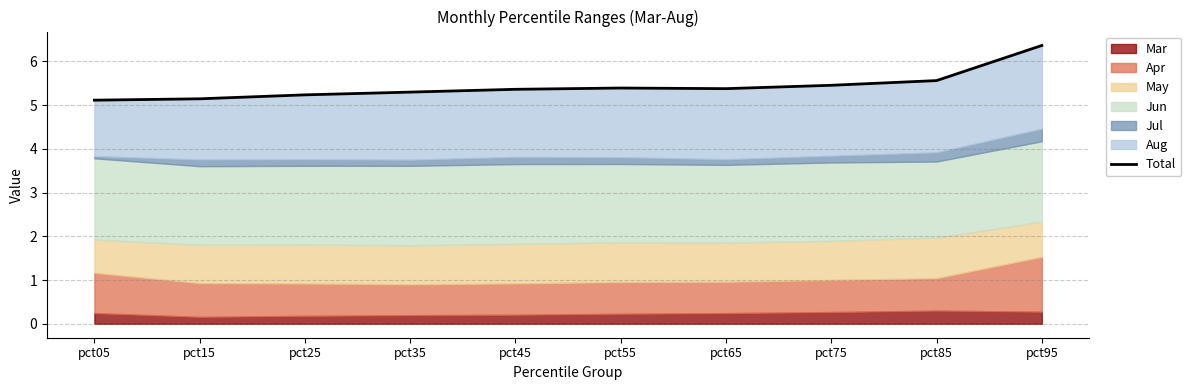

How many lines are shown in the chart?

1